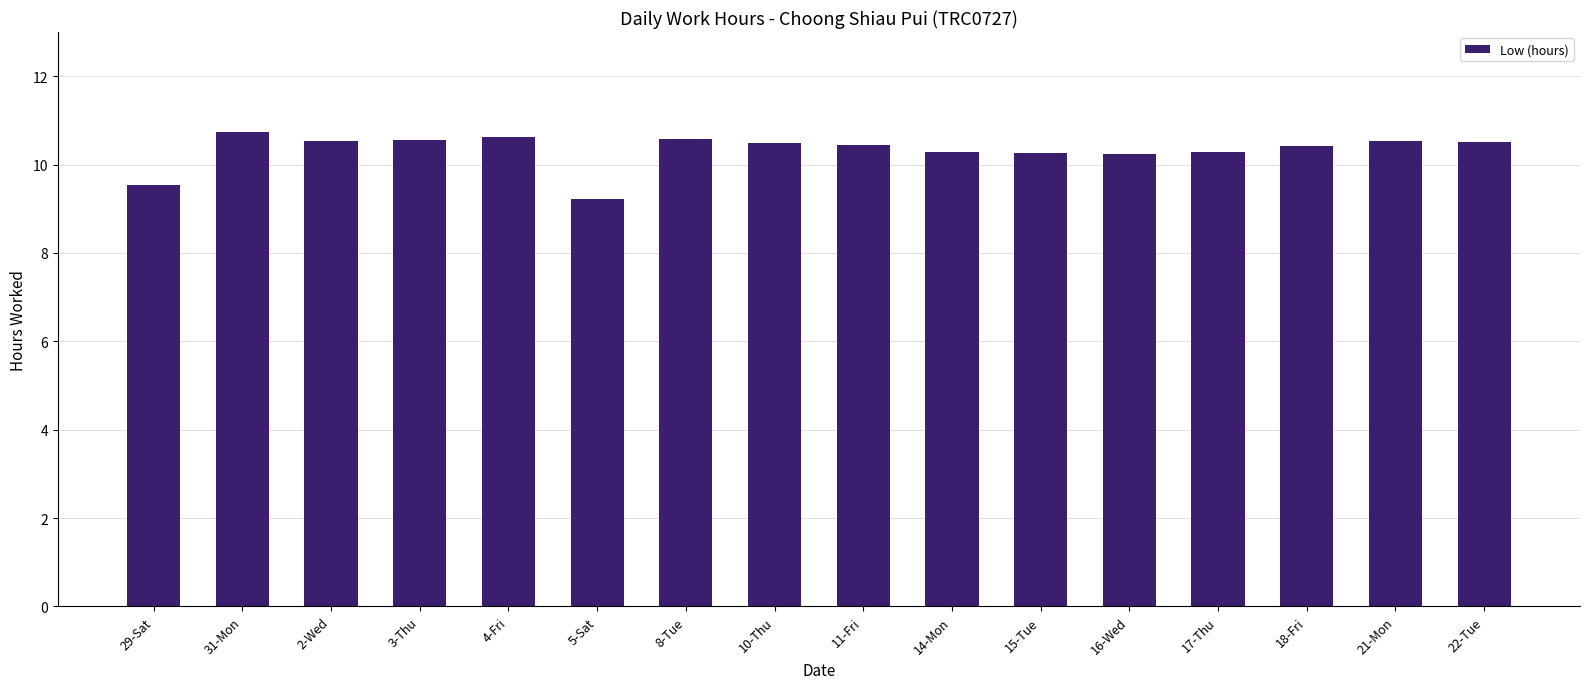

Is it true that the value at 4-Fri is 10.6?

True